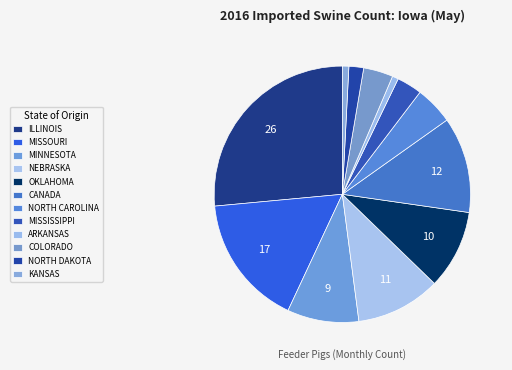

The ARKANSAS slice represents 1% of the pie. True or false?

True